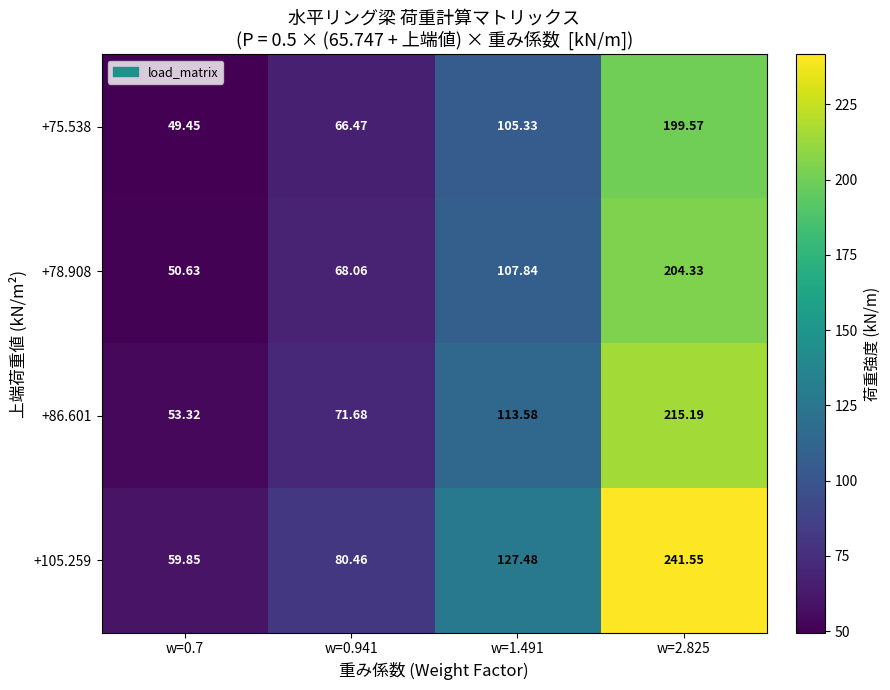

How many categories are shown in the chart?

4